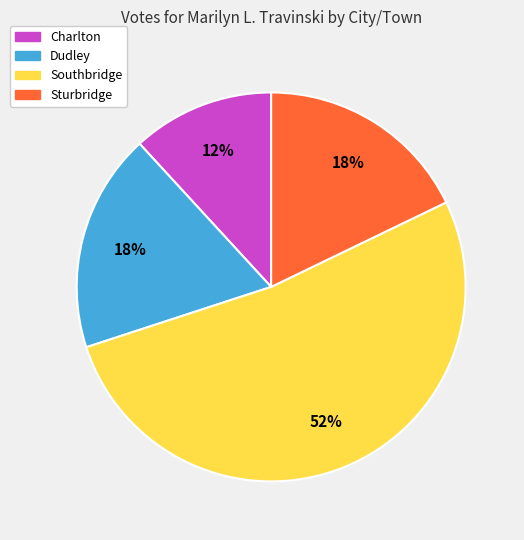

Is it true that Charlton is 12% of the pie?

True